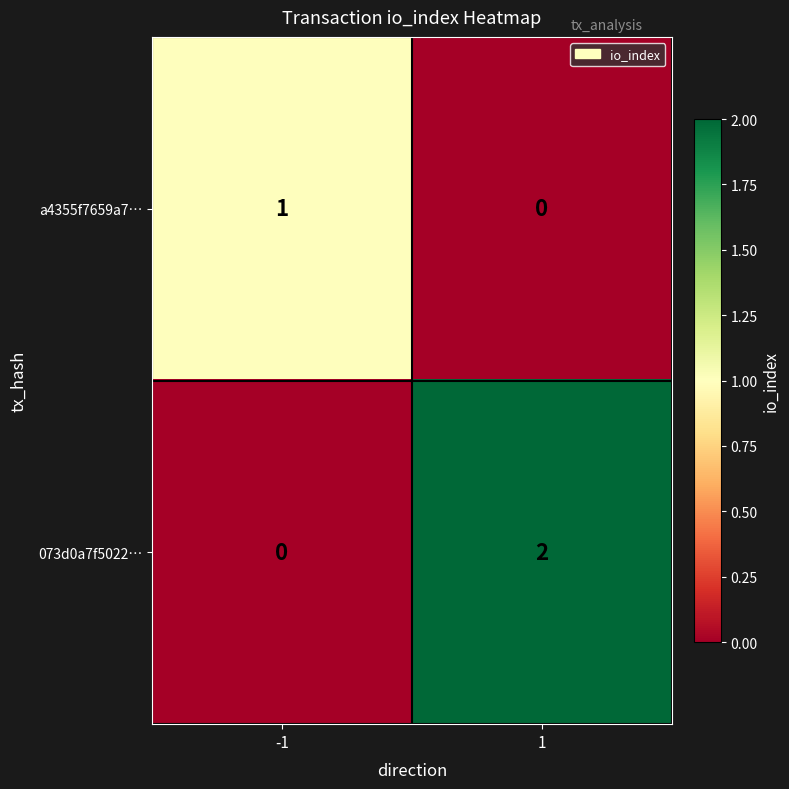

List the series in order of their overall mean, lowest first.

a4355f7659a7…, 073d0a7f5022…